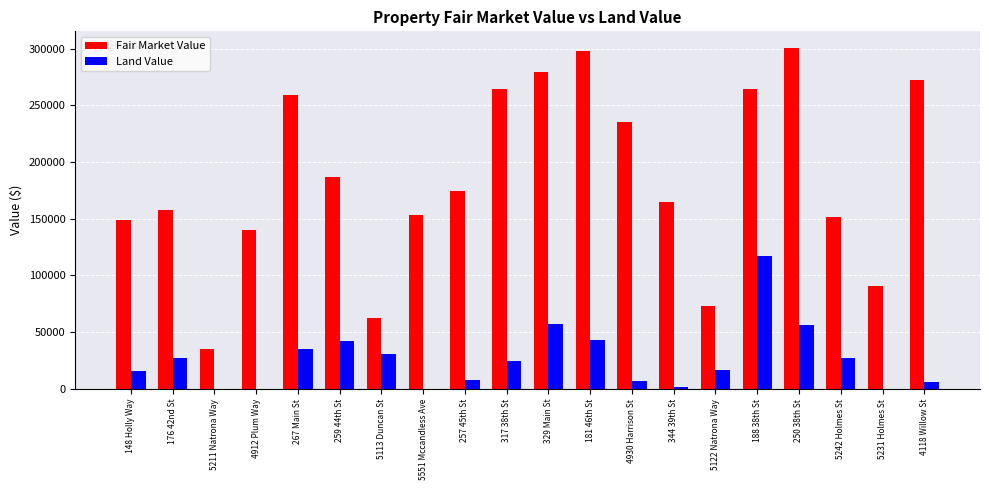

What is the maximum value shown in the chart?

300286